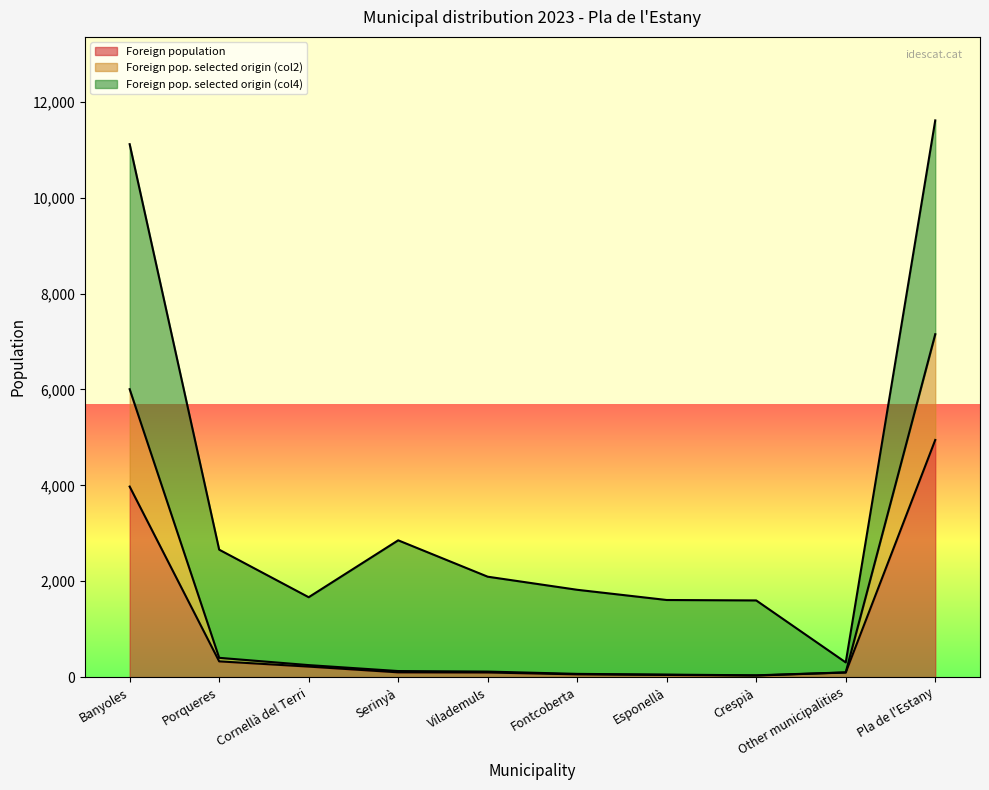

Between Cornellà del Terri and Esponellà, which series saw the biggest shift?

Foreign pop. selected origin (col2)